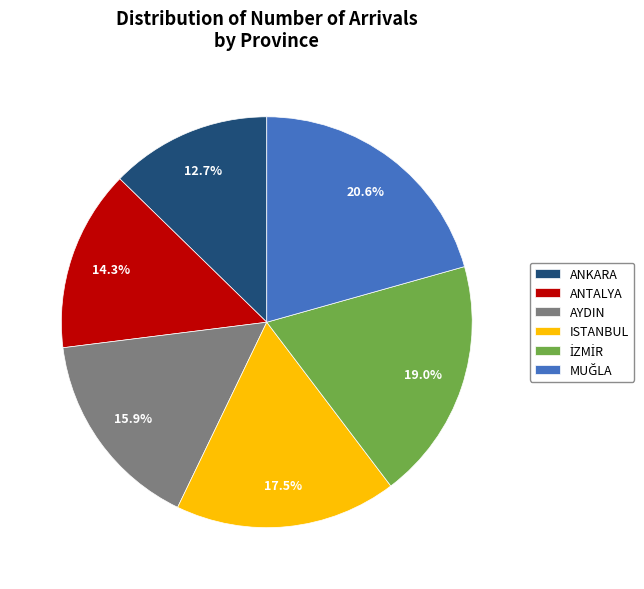

Is there a majority slice in this chart?

No